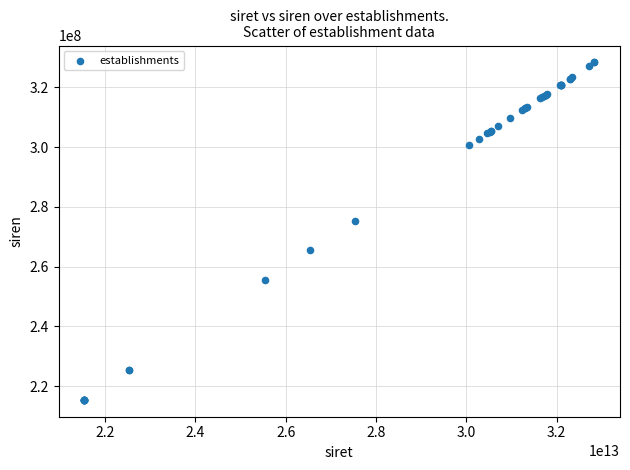

What Y value in the scatter plot is closest to 271884018?

275401248